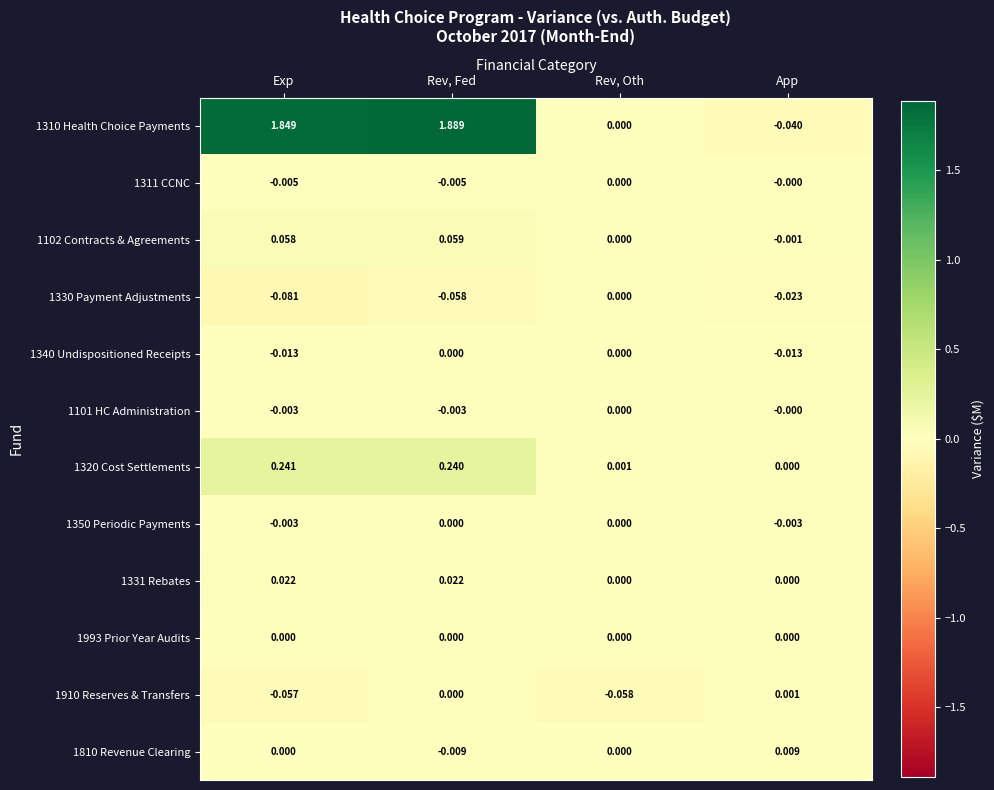

Which series has the widest spread of values?

1310 Health Choice Payments